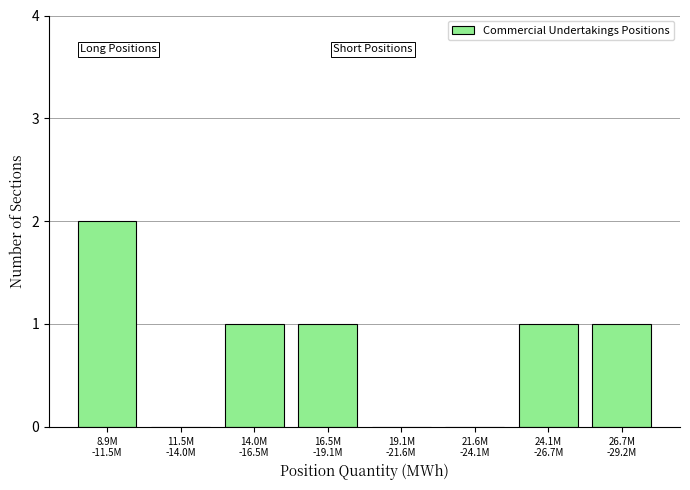

How many series are shown in this chart?

1